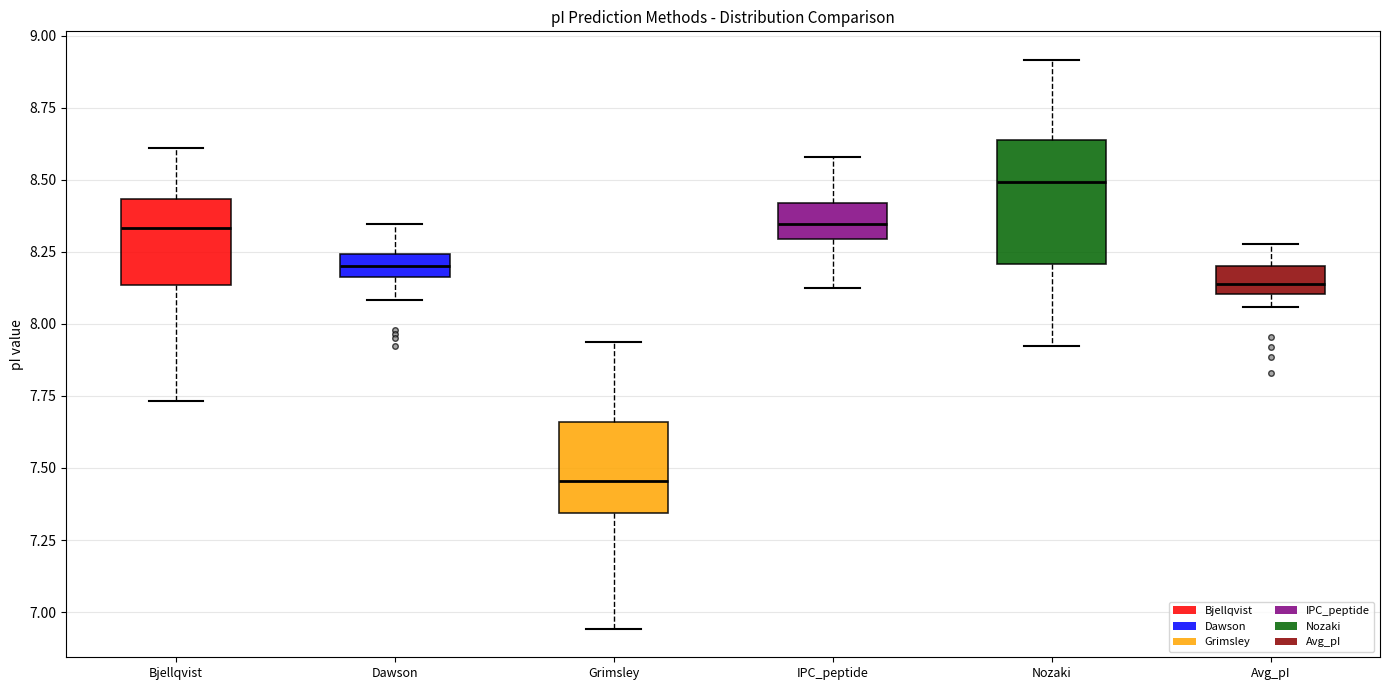

Reading left to right, read every box against the y-axis: the position of its median line, the range the box covers, and the ends of its whiskers. The values are not printed on the chart, so give them approximately, as read against the axis.

Bjellqvist: median 8.35, box 8.15 to 8.45, whiskers 7.75 to 8.60
Dawson: median 8.20, box 8.15 to 8.25, whiskers 8.10 to 8.35
Grimsley: median 7.45, box 7.35 to 7.65, whiskers 6.95 to 7.95
IPC_peptide: median 8.35, box 8.30 to 8.40, whiskers 8.15 to 8.60
Nozaki: median 8.50, box 8.20 to 8.65, whiskers 7.90 to 8.90
Avg_pI: median 8.15, box 8.10 to 8.20, whiskers 8.05 to 8.30